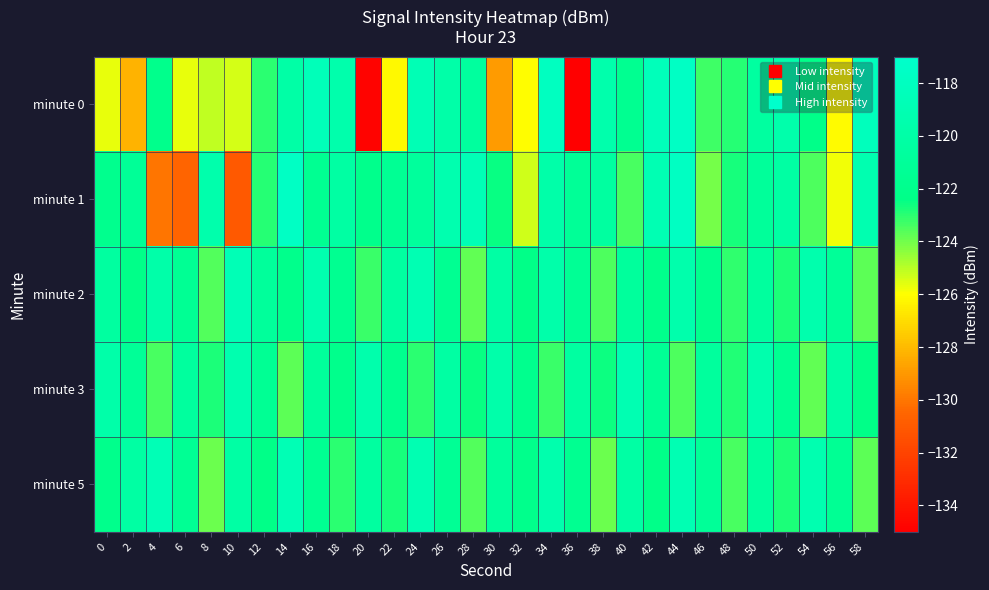

Reading right to left, list all the values displayed in this chart.

minute 0: 58=-118.3	56=-126.1	54=-122.3	52=-119.6	50=-120.5	48=-123.0	46=-123.3	44=-117.6	42=-118.4	40=-121.7	38=-119.5	36=-135.4	34=-118.0	32=-126.1	30=-128.9	28=-120.6	26=-119.8	24=-118.8	22=-126.2	20=-134.8	18=-119.5	16=-118.5	14=-120.0	12=-123.0	10=-125.4	8=-125.1	6=-125.7	4=-122.1	2=-128.2	0=-125.7
minute 1: 58=-119.2	56=-125.8	54=-123.5	52=-120.3	50=-121.0	48=-122.7	46=-124.1	44=-117.8	42=-118.9	40=-123.4	38=-120.5	36=-121.2	34=-119.8	32=-125.3	30=-122.5	28=-118.7	26=-119.3	24=-120.8	22=-121.5	20=-122.0	18=-120.3	16=-121.6	14=-117.6	12=-122.9	10=-131.0	8=-119.5	6=-130.6	4=-130.1	2=-121.2	0=-121.9
minute 2: 58=-123.7	56=-121.1	54=-119.4	52=-122.8	50=-120.6	48=-123.1	46=-121.9	44=-119.5	42=-122.0	40=-120.8	38=-123.5	36=-121.3	34=-119.7	32=-122.4	30=-120.1	28=-123.8	26=-121.6	24=-118.9	22=-120.4	20=-123.2	18=-121.7	16=-119.3	14=-122.1	12=-120.9	10=-118.7	8=-123.6	6=-121.4	4=-119.8	2=-122.3	0=-120.5
minute 3: 58=-122.4	56=-120.2	54=-123.8	52=-121.6	50=-119.4	48=-122.9	46=-120.7	44=-123.5	42=-121.3	40=-119.1	38=-122.6	36=-120.4	34=-123.2	32=-121.9	30=-119.7	28=-122.5	26=-120.3	24=-123.0	22=-121.8	20=-119.6	18=-122.1	16=-120.9	14=-123.7	12=-121.5	10=-119.3	8=-122.8	6=-120.6	4=-123.4	2=-121.2	0=-119.8
minute 5: 58=-123.7	56=-121.4	54=-119.2	52=-122.8	50=-120.6	48=-123.4	46=-121.1	44=-118.9	42=-122.3	40=-120.1	38=-123.9	36=-121.7	34=-119.4	32=-122.0	30=-120.8	28=-123.6	26=-121.3	24=-119.1	22=-122.7	20=-120.5	18=-123.0	16=-121.6	14=-118.8	12=-122.4	10=-120.2	8=-123.9	6=-121.5	4=-118.7	2=-120.3	0=-122.1